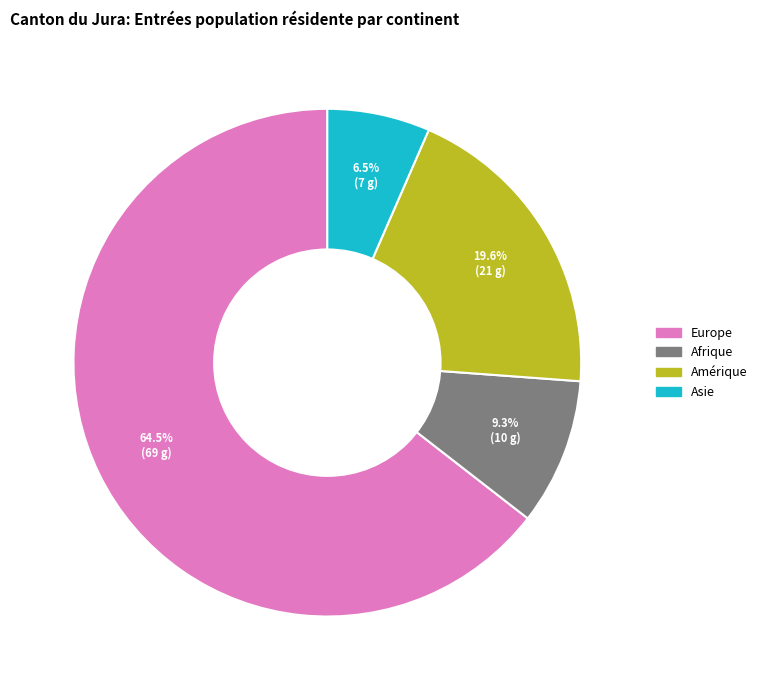

Combined, do Asie and Europe account for over 50%?

Yes